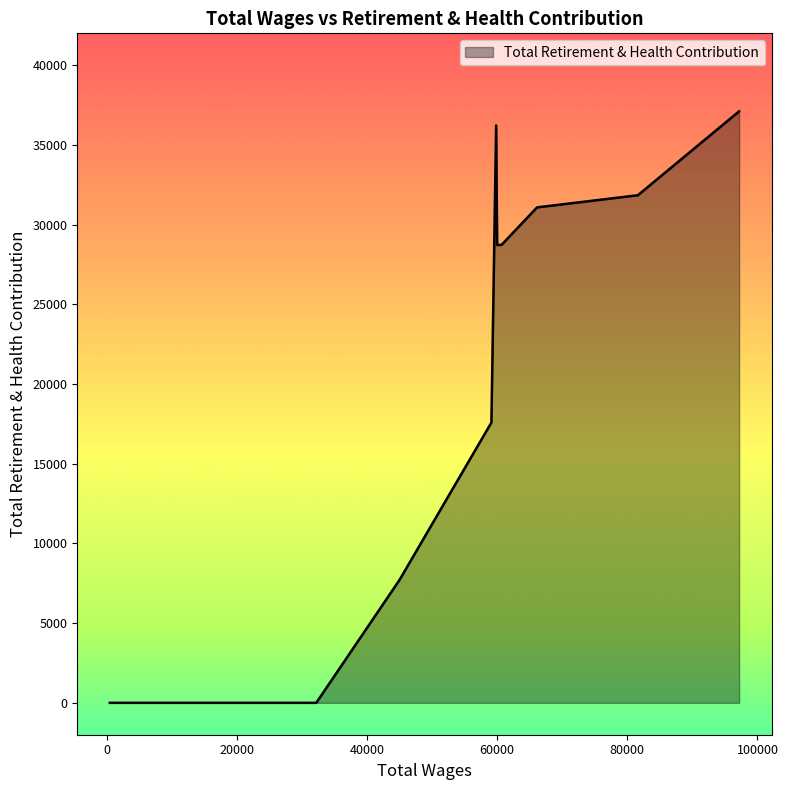

What is the maximum value shown in the chart?

37107